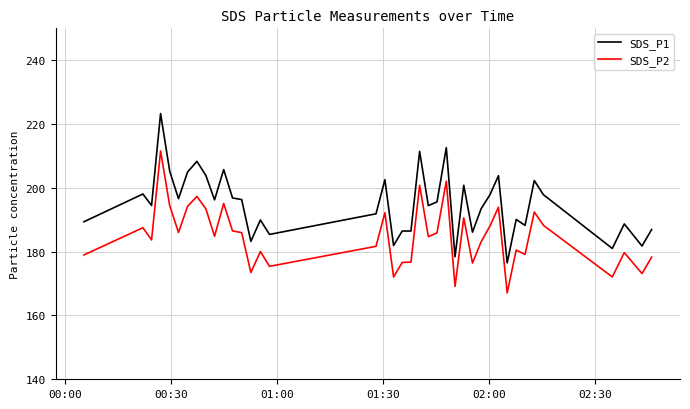

True or false: SDS_P2 and SDS_P1 cross at least once.

False